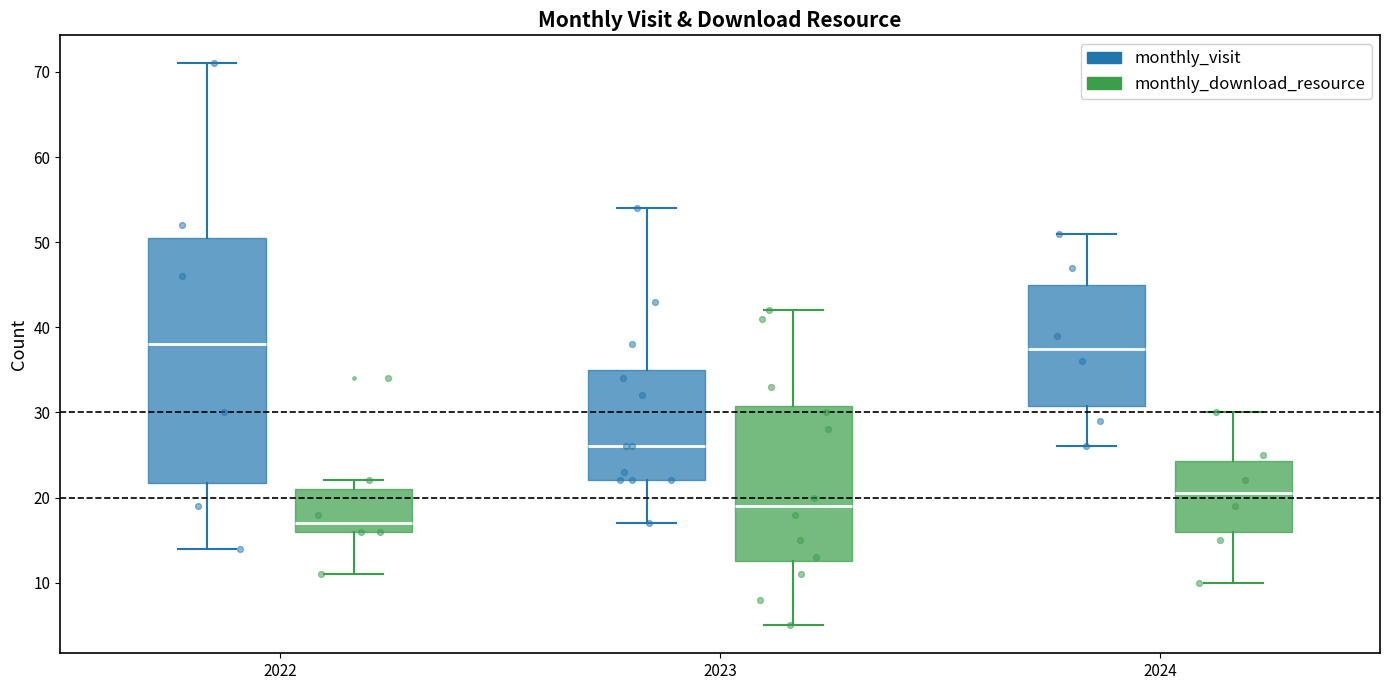

Reading left to right, transcribe this box plot: for each box, give where its median line is, the range the box spans, and where its two whiskers end, as read against the y-axis. The values are not printed on the chart, so give them approximately, as read against the axis.

2022 (monthly_visit): median 38, box 22 to 51, whiskers 14 to 71
2022 (monthly_download_resource): median 17, box 16 to 21, whiskers 11 to 22
2023 (monthly_visit): median 26, box 22 to 35, whiskers 17 to 54
2023 (monthly_download_resource): median 19, box 13 to 31, whiskers 5 to 42
2024 (monthly_visit): median 38, box 31 to 45, whiskers 26 to 51
2024 (monthly_download_resource): median 21, box 16 to 24, whiskers 10 to 30